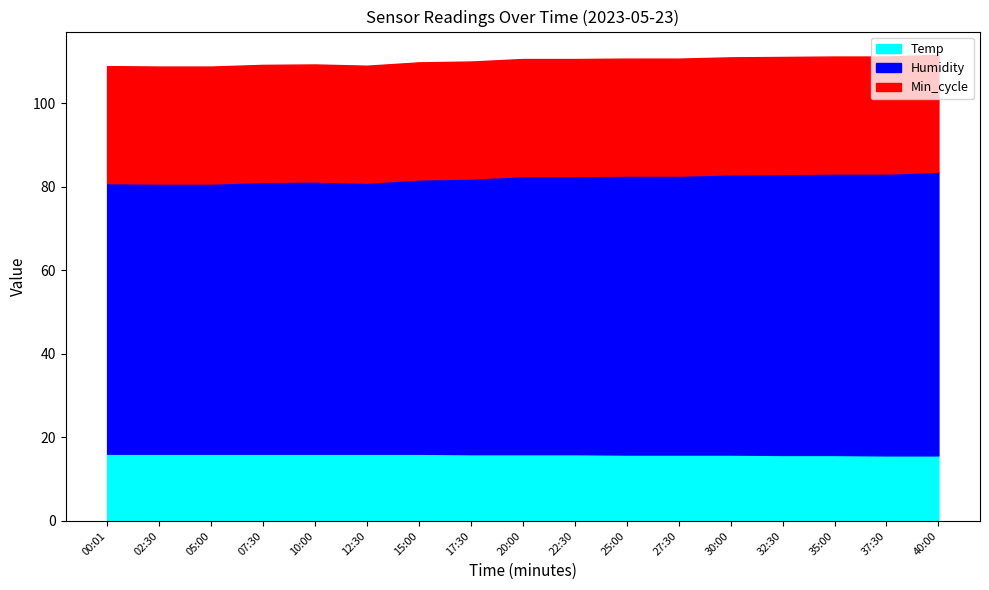

Which category has the lowest value in the Min_cycle series?

00:01